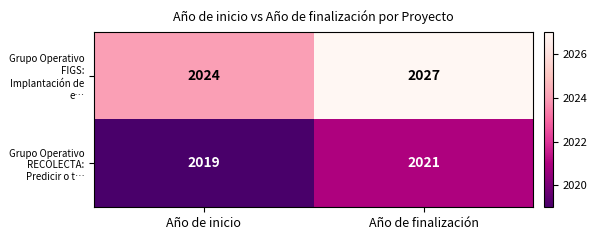

Which category has the highest value across all series?

Año de finalización